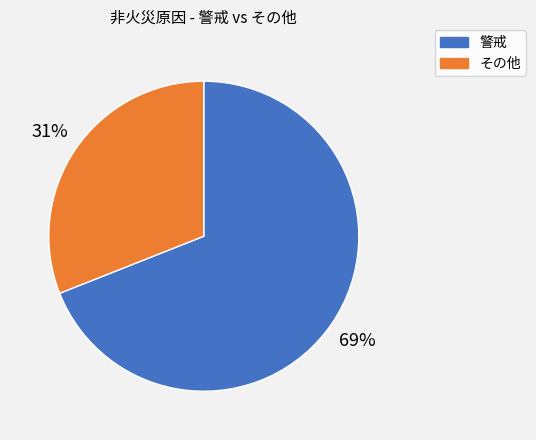

Is there a majority slice in this chart?

Yes